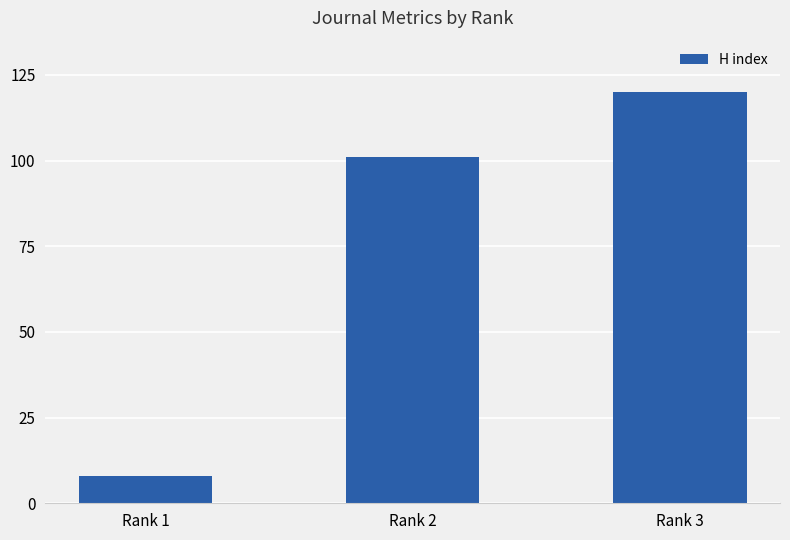

What is the value of the 2nd bar from the left?

101